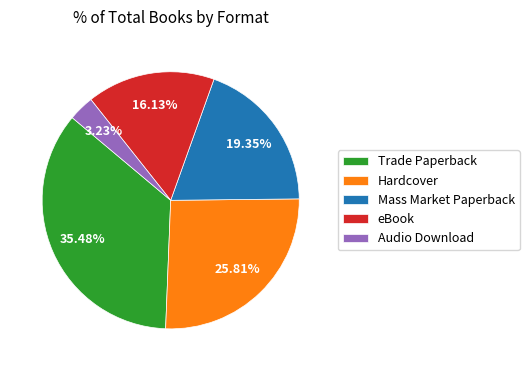

The Trade Paperback slice represents 44% of the pie. True or false?

False